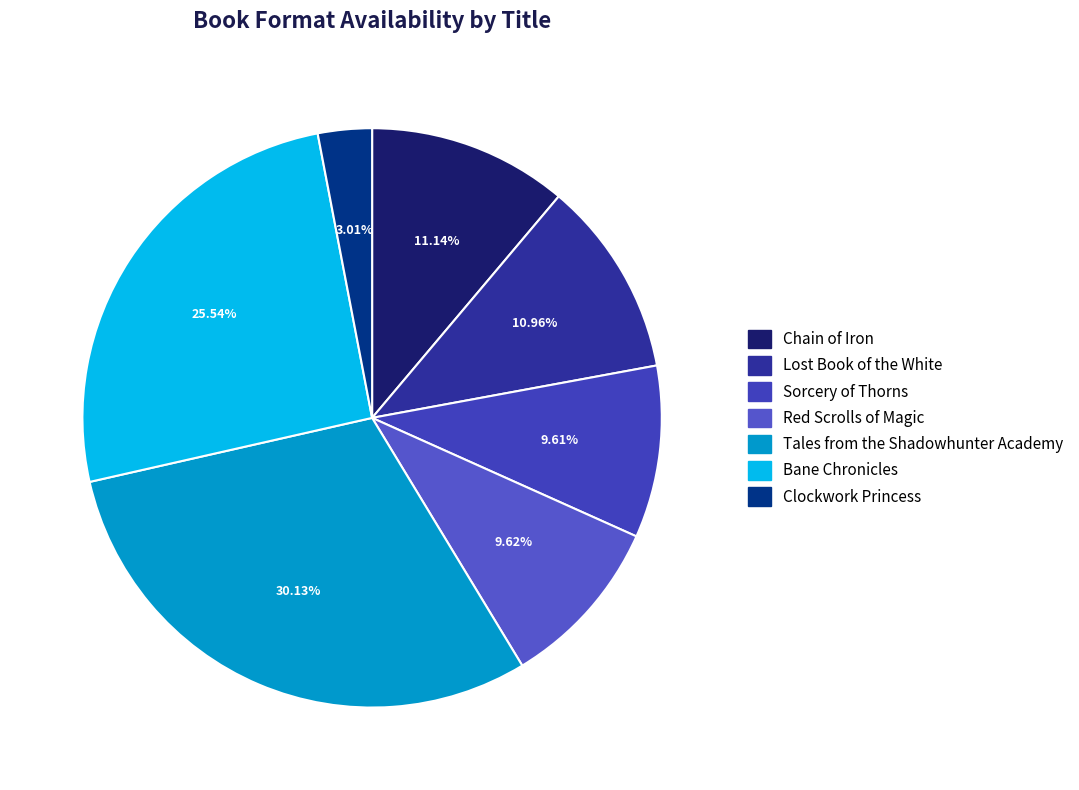

The Bane Chronicles slice represents 26% of the pie. True or false?

True